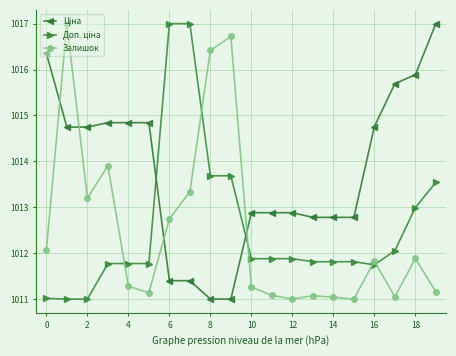

What is the average value of the Залишок series?

1012.5